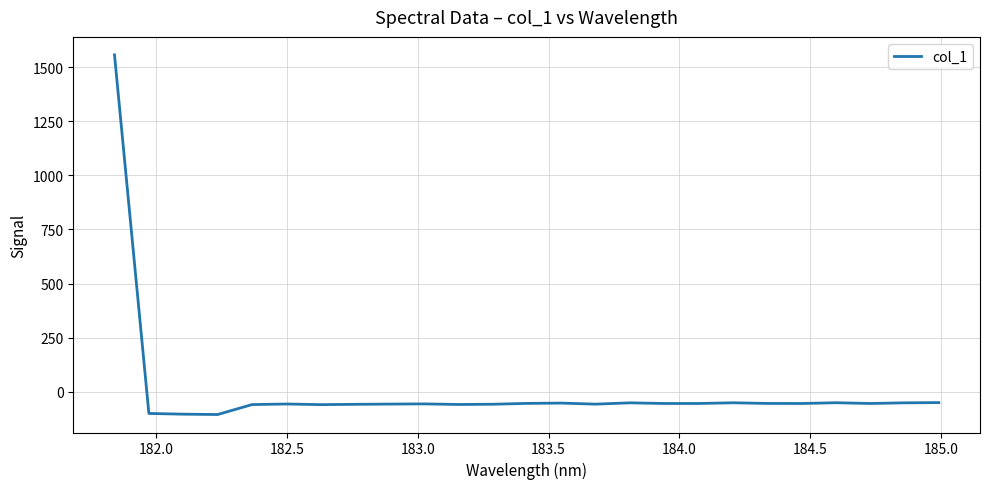

What is the minimum value shown in the chart?

-105.0